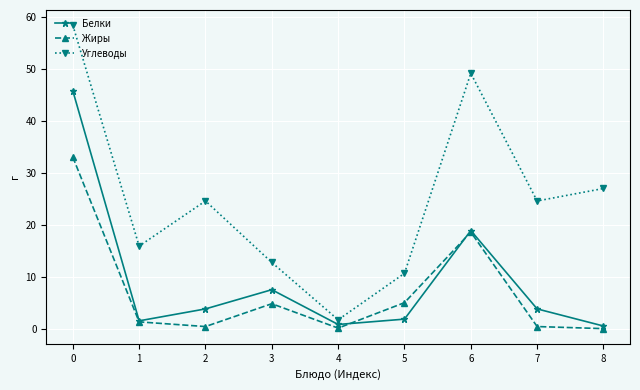

Which series changed the most between 3 and 6?

Углеводы